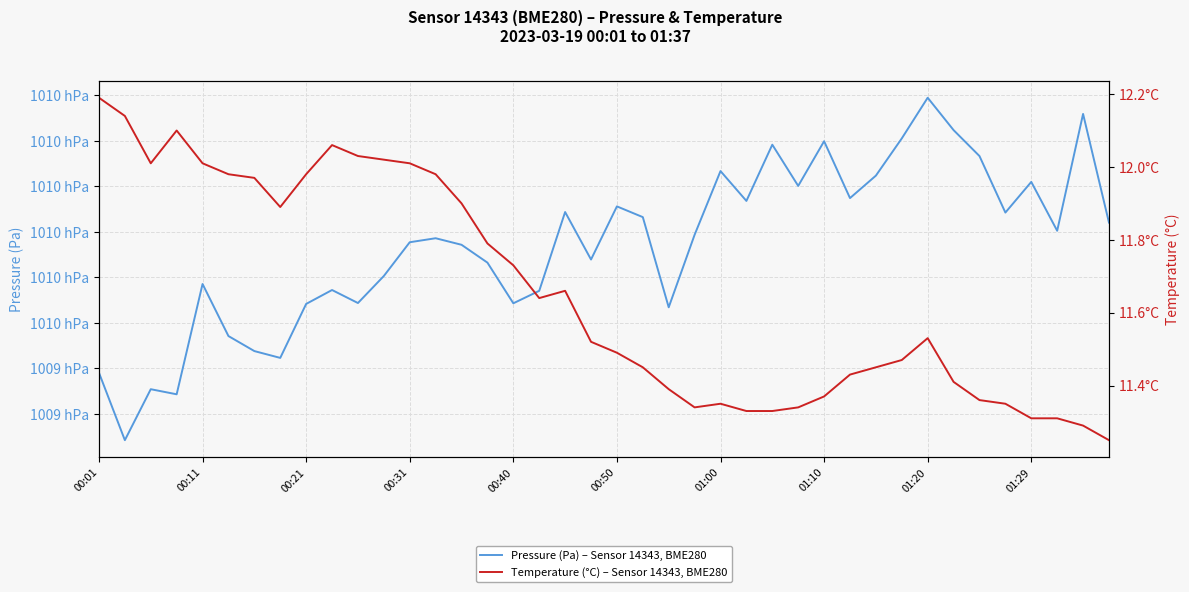

Count the number of categories in the chart.

40